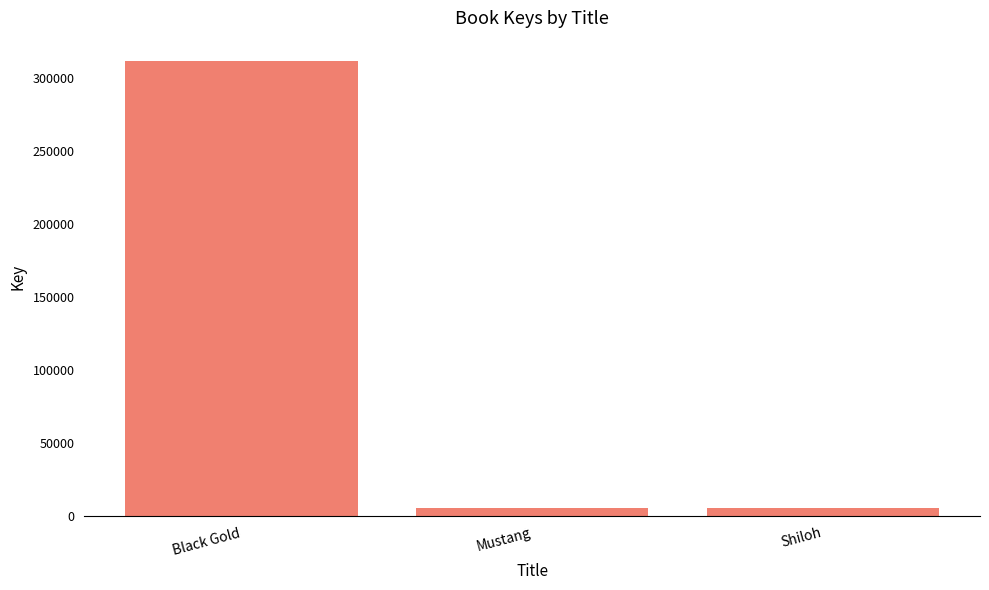

What is the label of the 3rd bar from the right?

Black Gold